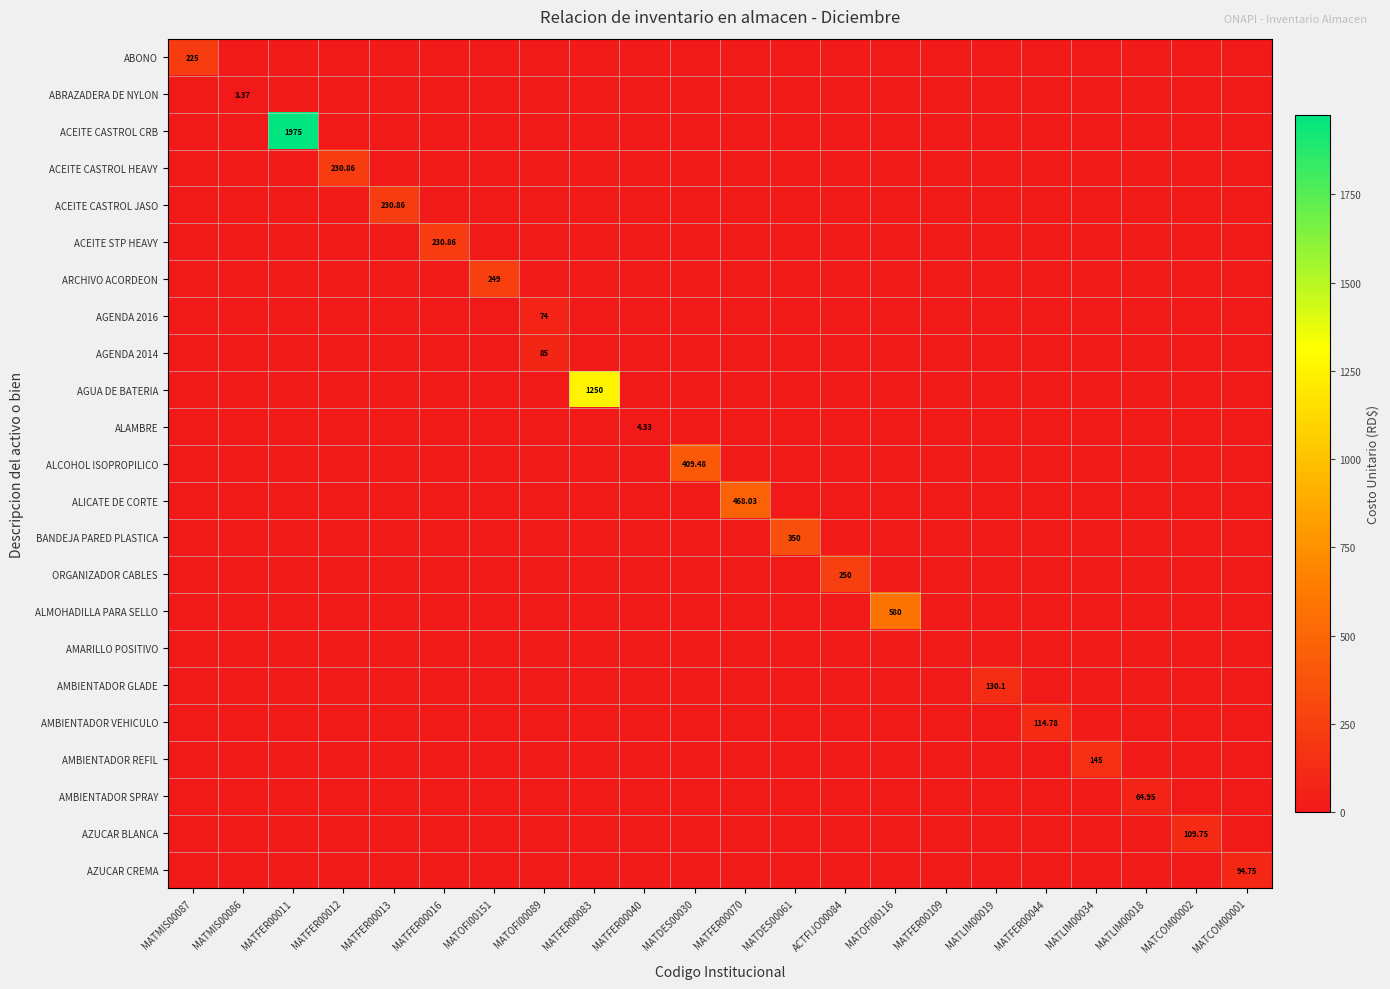

True or false: AGUA DE BATERIA has a value of 507.3 at MATFER00012.

False